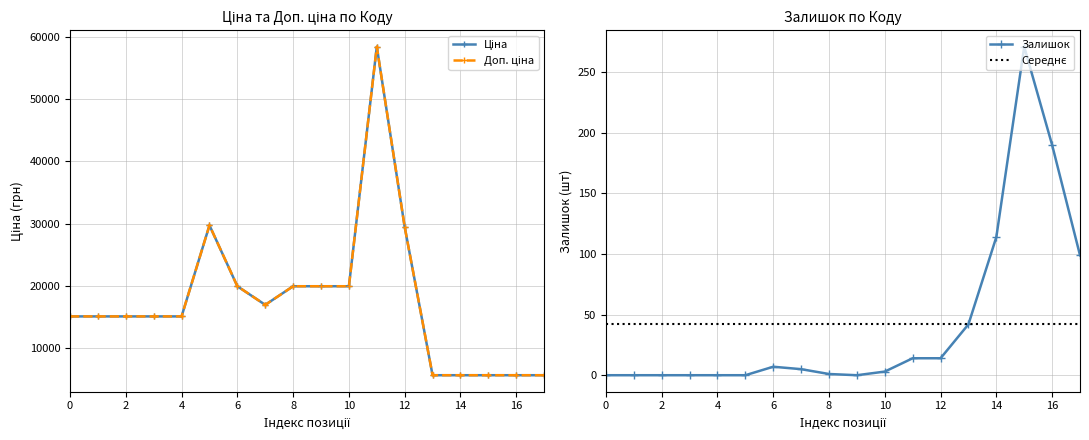

At how many categories does at least one series exceed 9801?

13